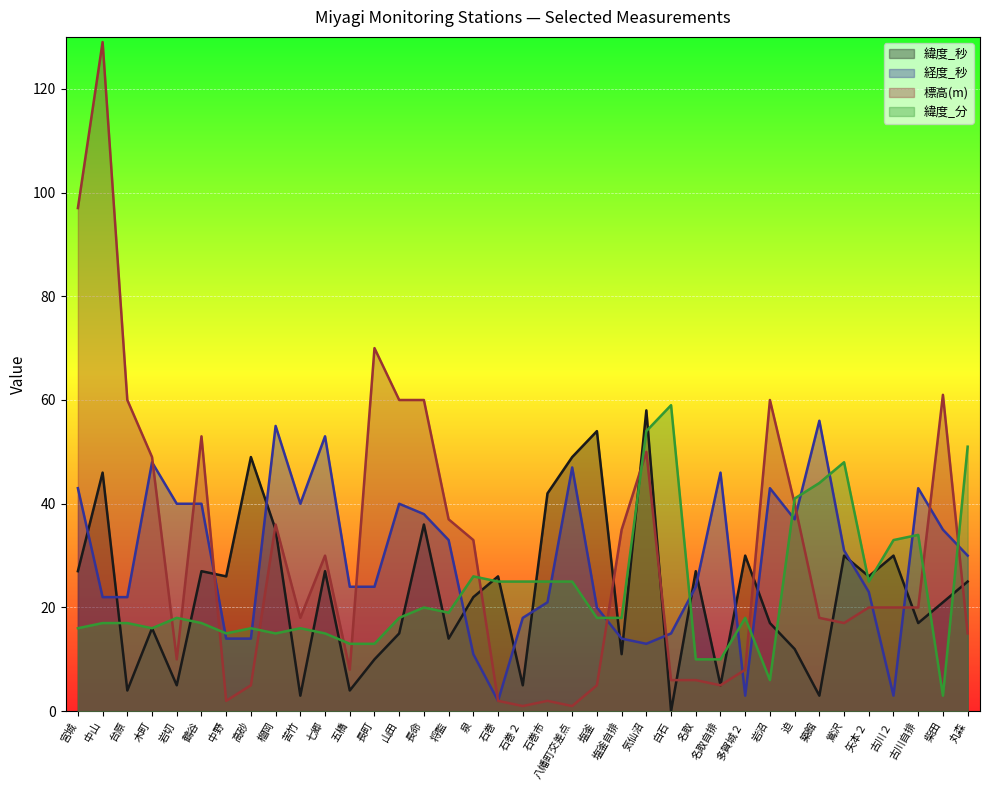

What is the difference between the maximum and second lowest values in the 標高(m) series?

128